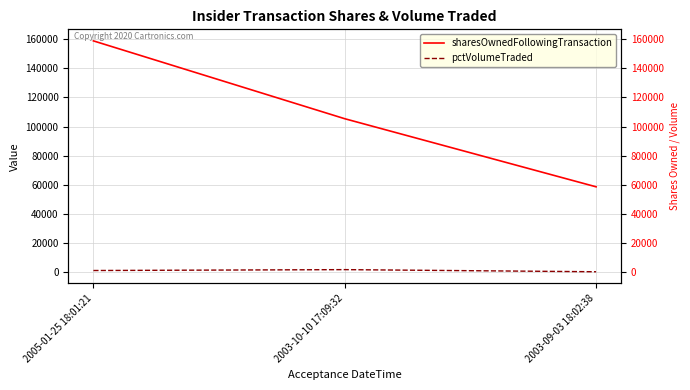

How many lines are shown in the chart?

2